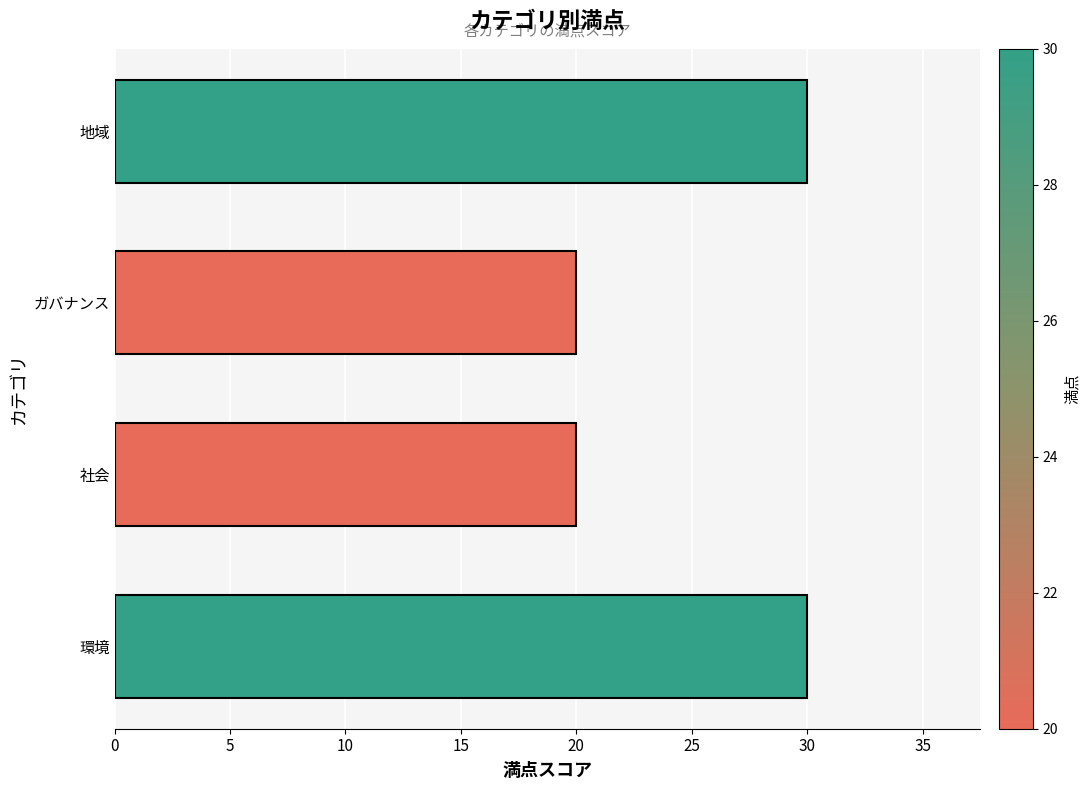

What is the change in value from 社会 to 地域?

+10